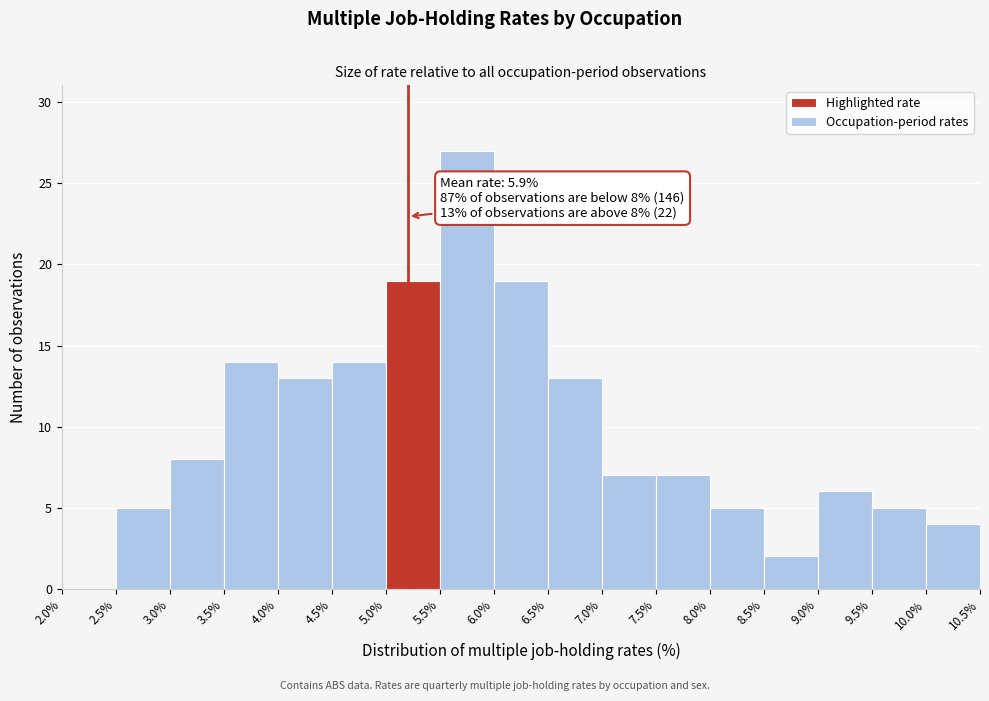

Which range on the x-axis has the tallest bar?

5.5% to 6.0%